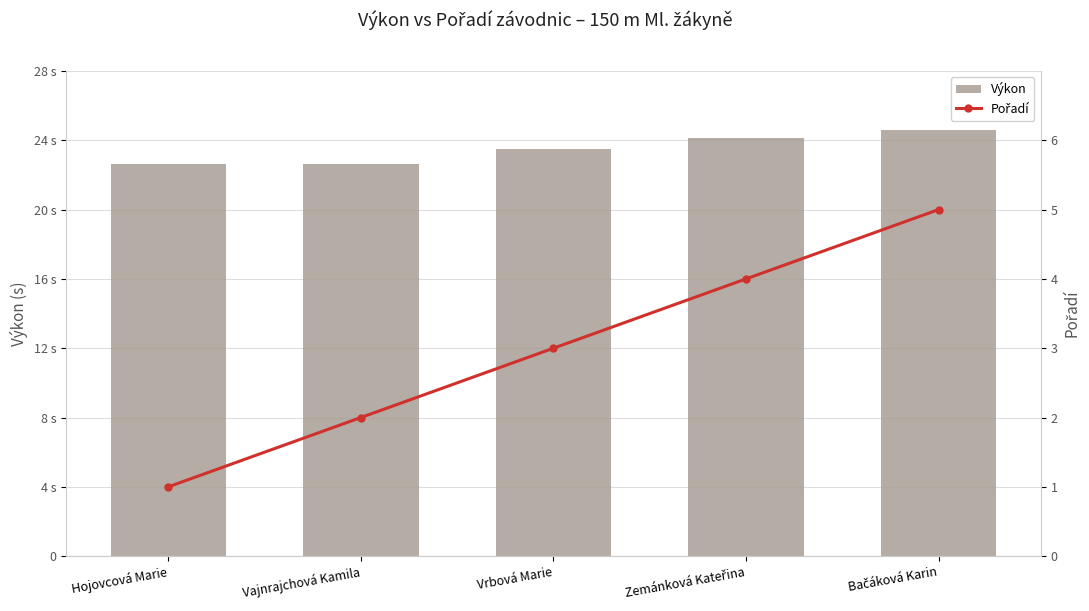

Between Zemánková Kateřina and Vrbová Marie, which is larger?

Zemánková Kateřina